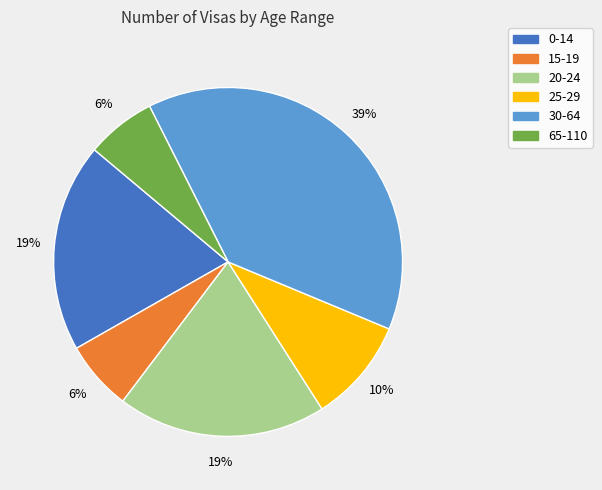

Which slice is the largest?

30-64